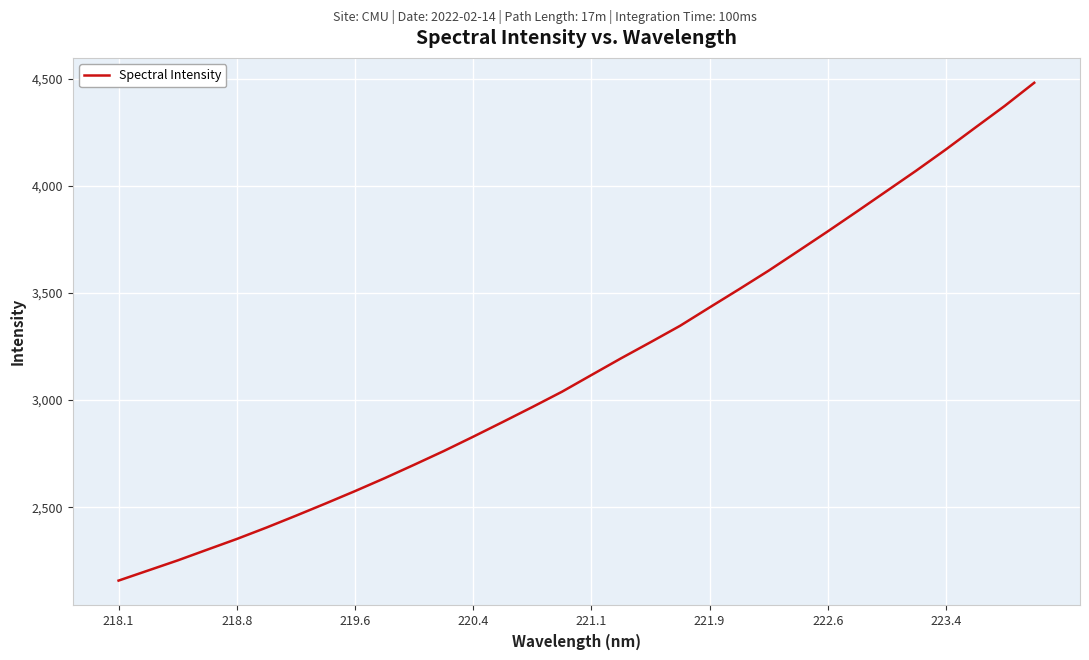

What is the greatest value displayed?

4480.2